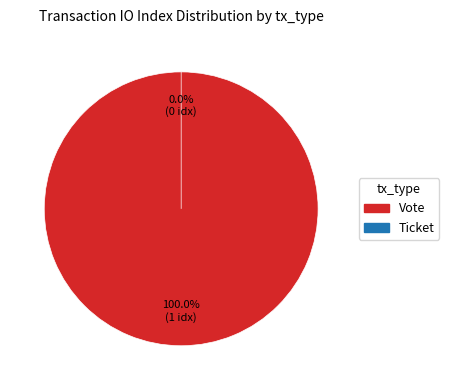

To the nearest percent, what is the difference between the largest and smallest slice percentages?

100%